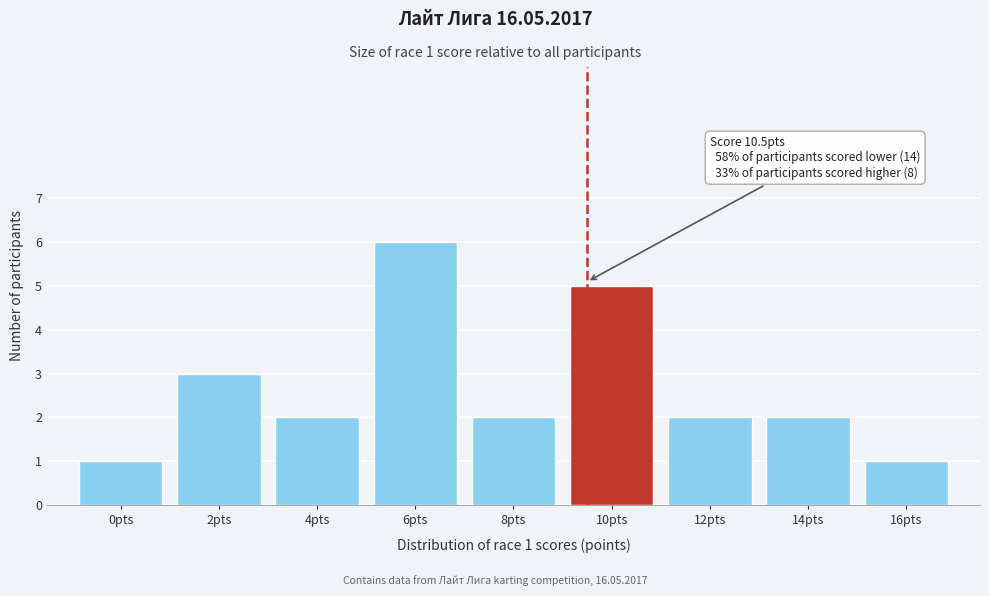

Reading right to left, transcribe all the data shown in this chart.

16pts=1	14pts=2	12pts=2	10pts=5	8pts=2	6pts=6	4pts=2	2pts=3	0pts=1